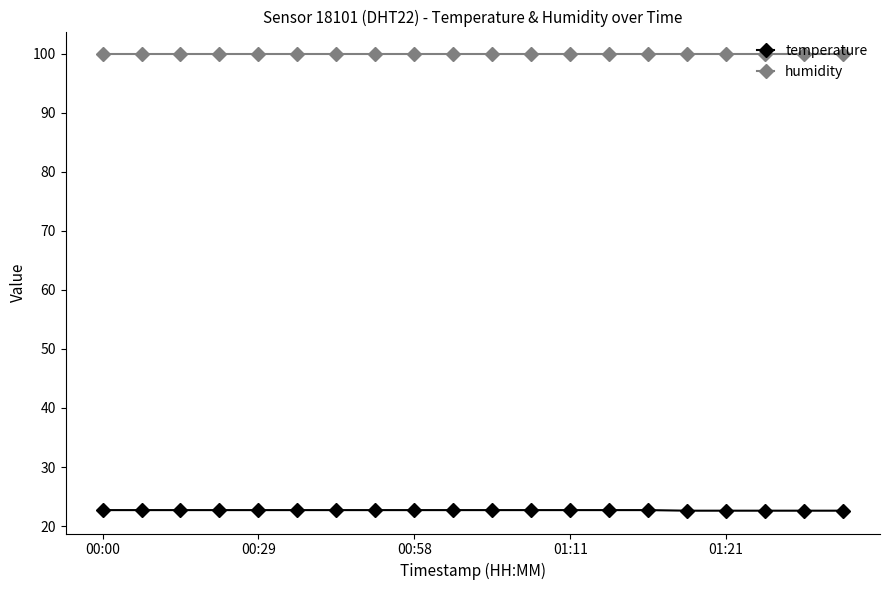

What is the lowest value of the humidity series?

99.9